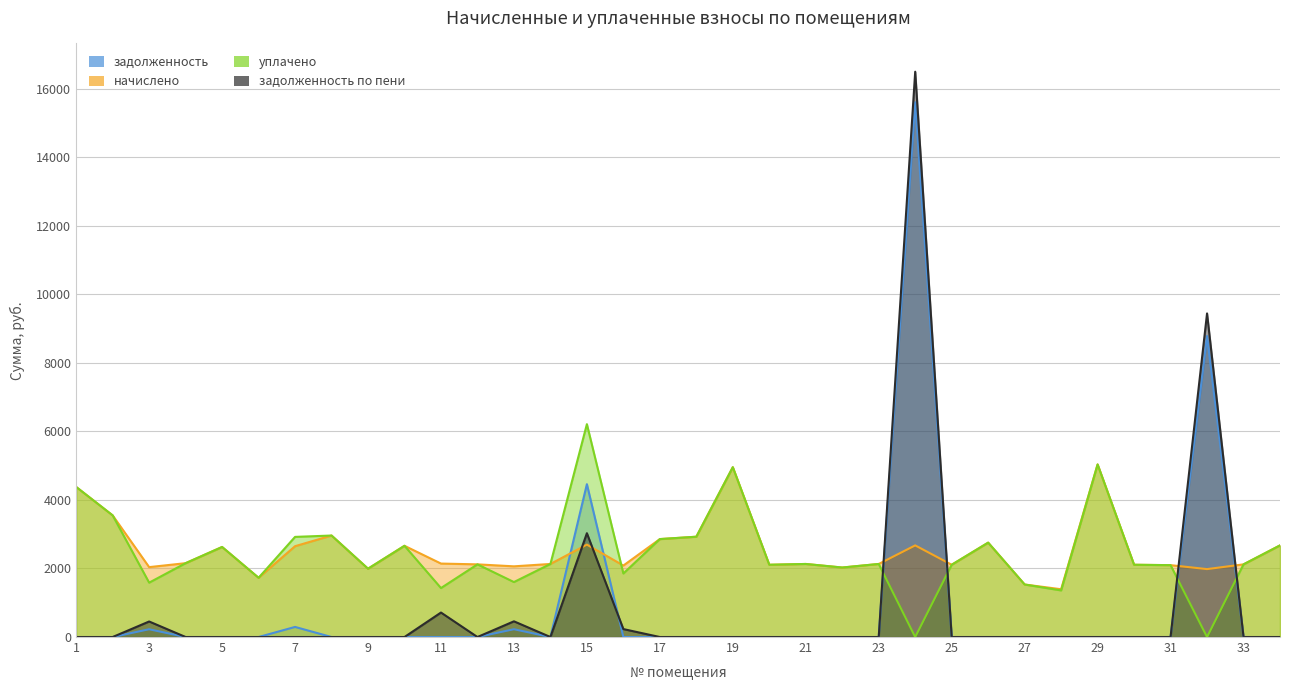

At which label is начислено closest to 3214?

8